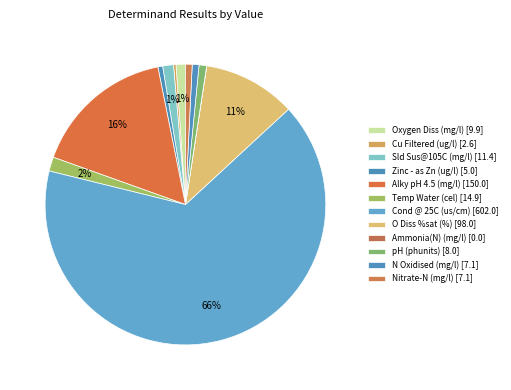

To the nearest percent, what is the difference between the largest and smallest slice percentages?

66%